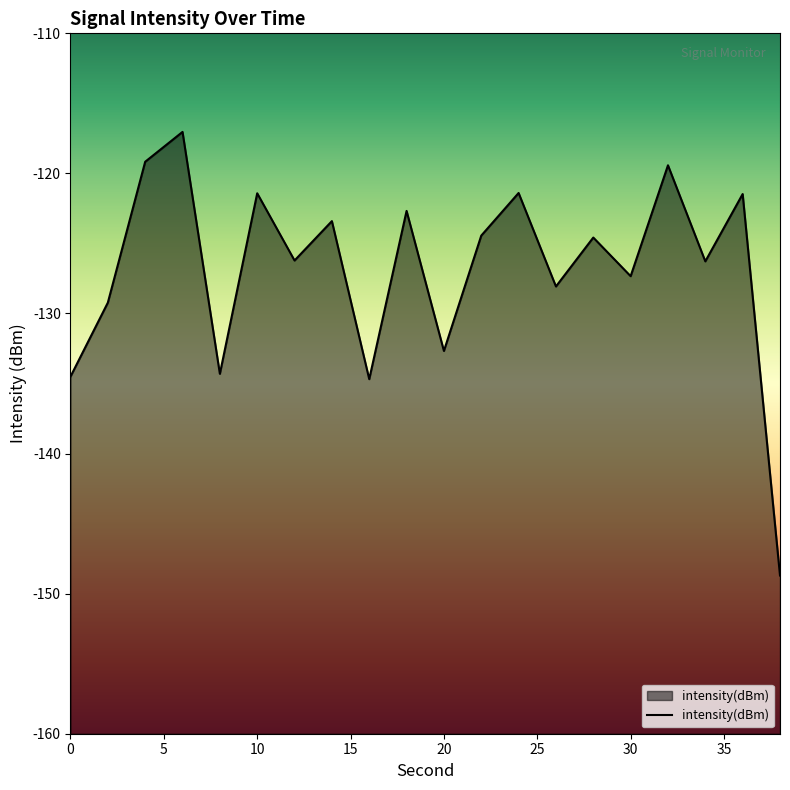

Does the chart display data point markers on the line(s)?

No